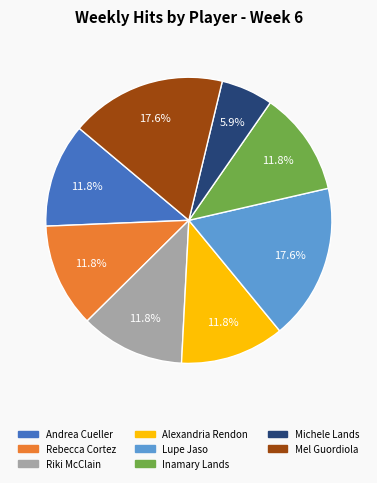

To the nearest percent, what is the average slice percentage?

12%